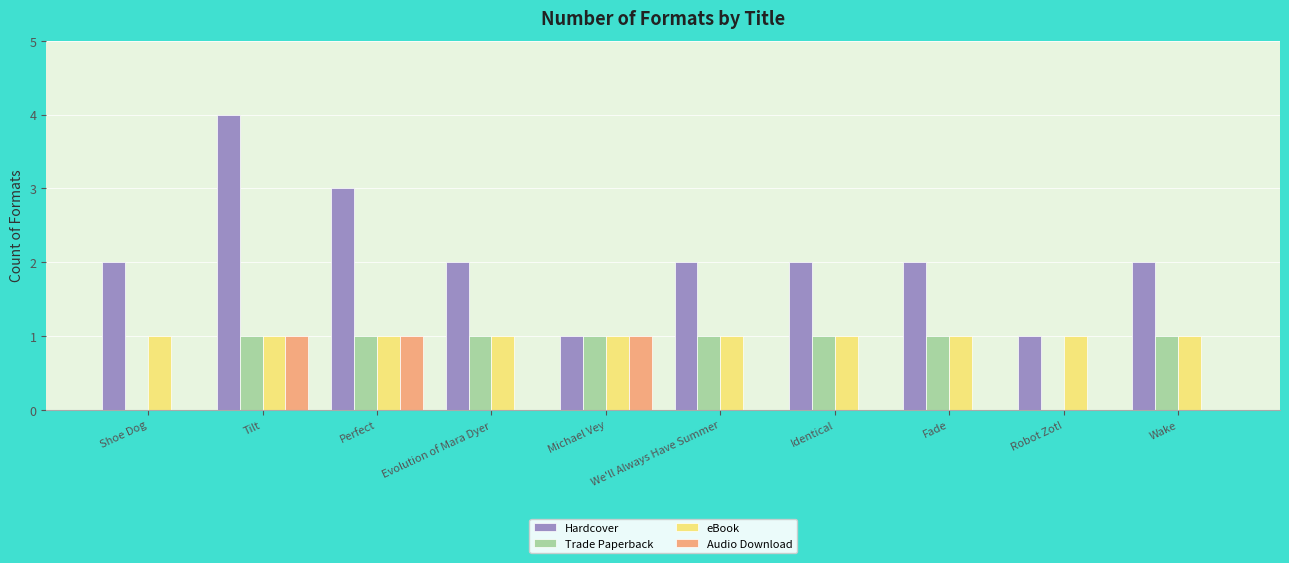

What is the sum of all eBook values?

10